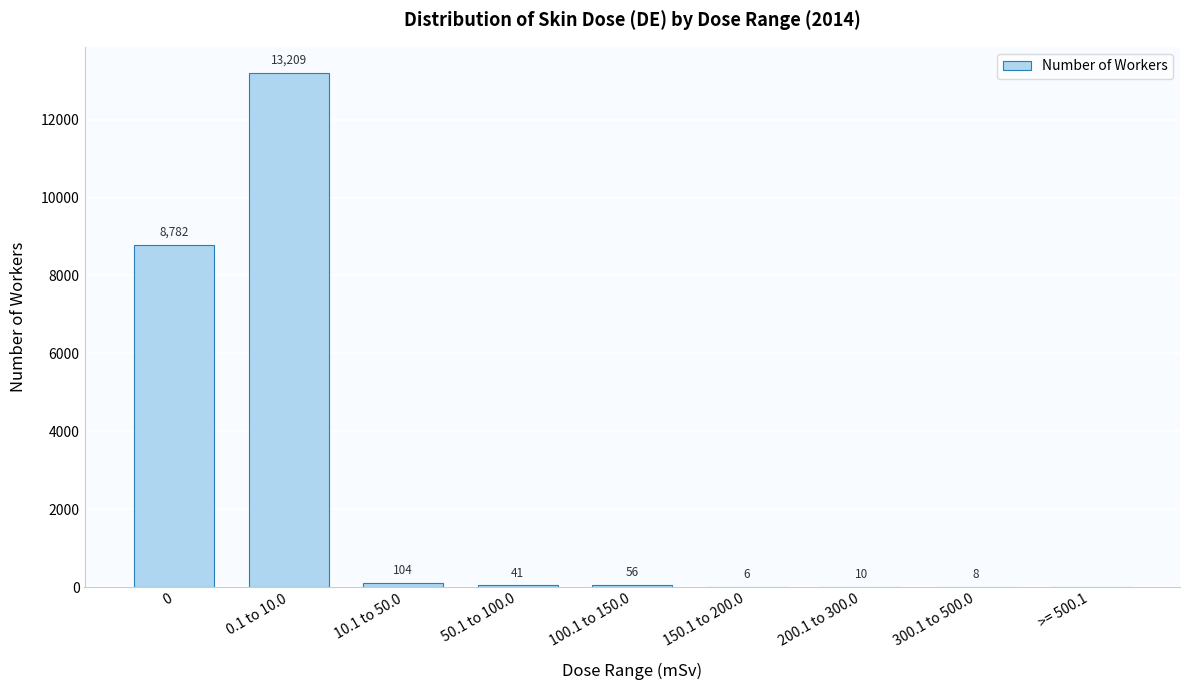

Reading left to right, transcribe all the data shown in this chart.

0=8782	0.1 to 10.0=13209	10.1 to 50.0=104	50.1 to 100.0=41	100.1 to 150.0=56	150.1 to 200.0=6	200.1 to 300.0=10	300.1 to 500.0=8	>= 500.1=0